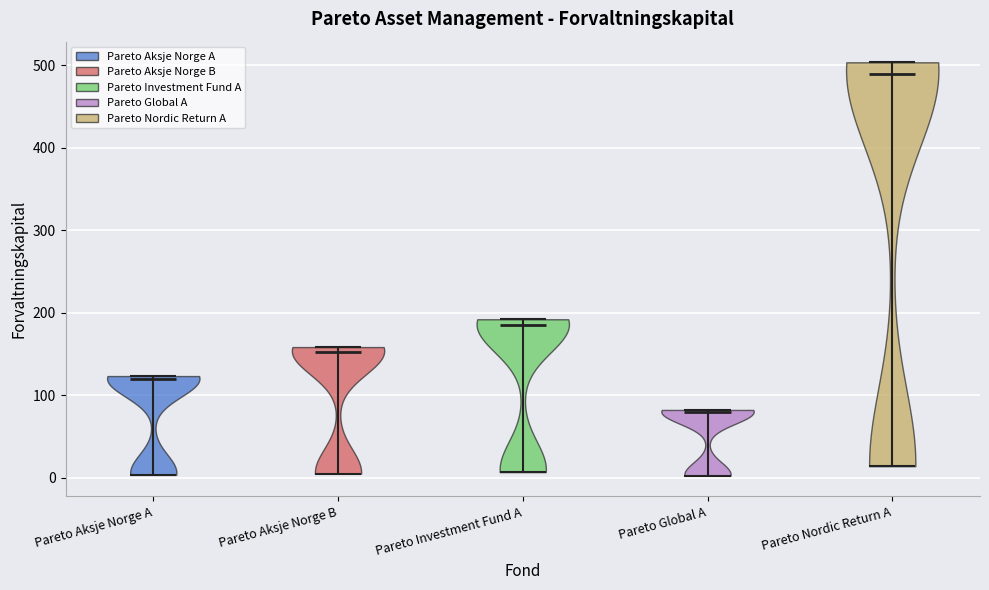

Which violin has the highest median line?

Pareto Nordic Return A